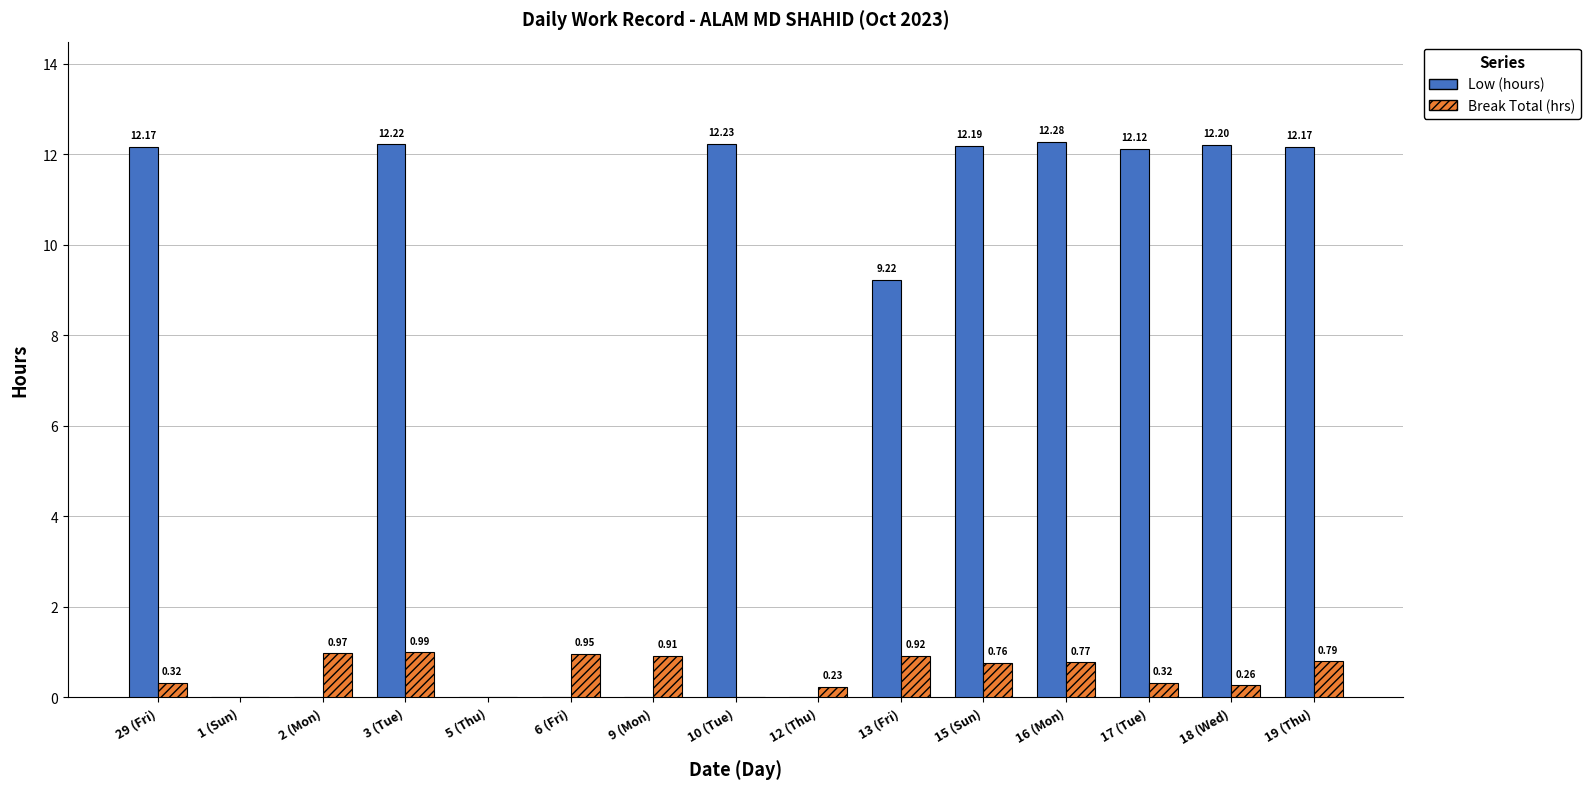

At which category is the sum across all series the highest?

3 (Tue)